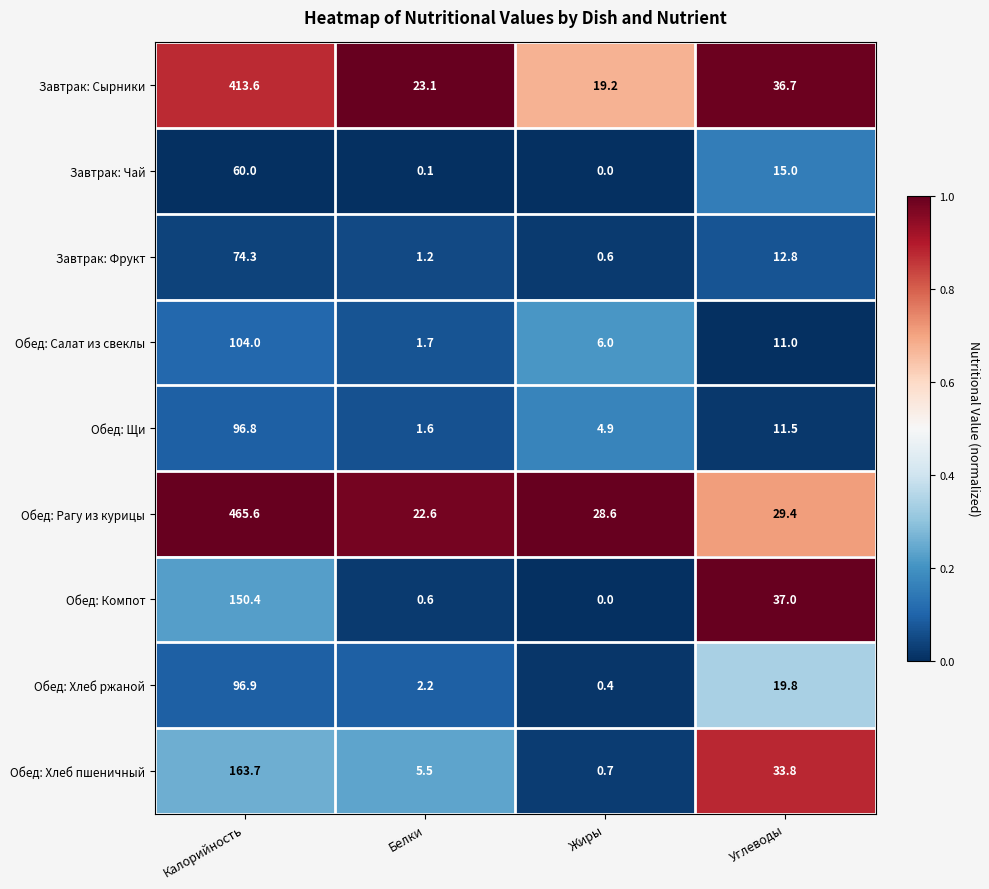

At which label does Обед: Хлеб пшеничный first exceed 33?

Калорийность